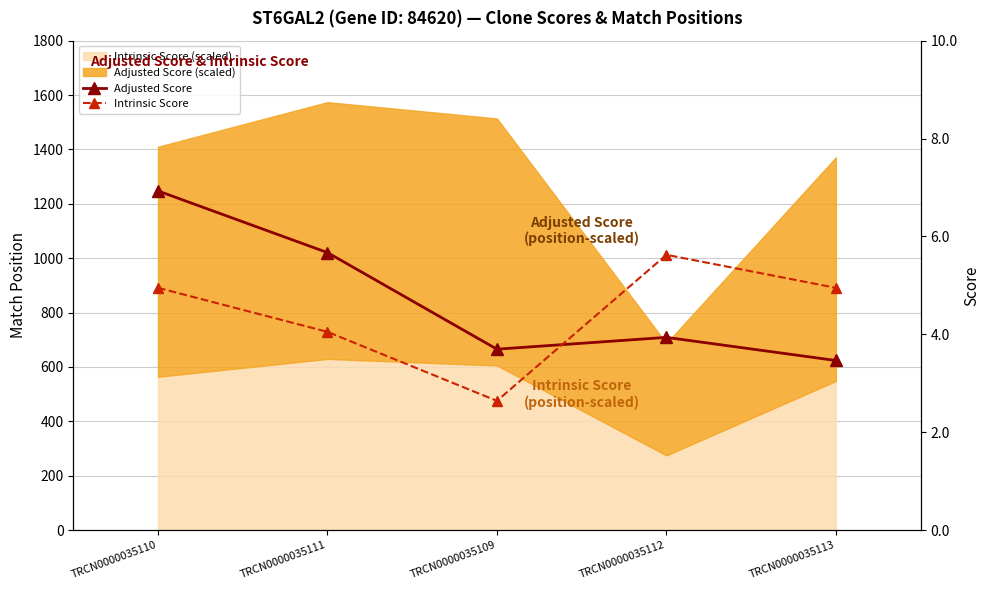

True or false: Adjusted Score has a value of 1.7 at TRCN0000035110.

False